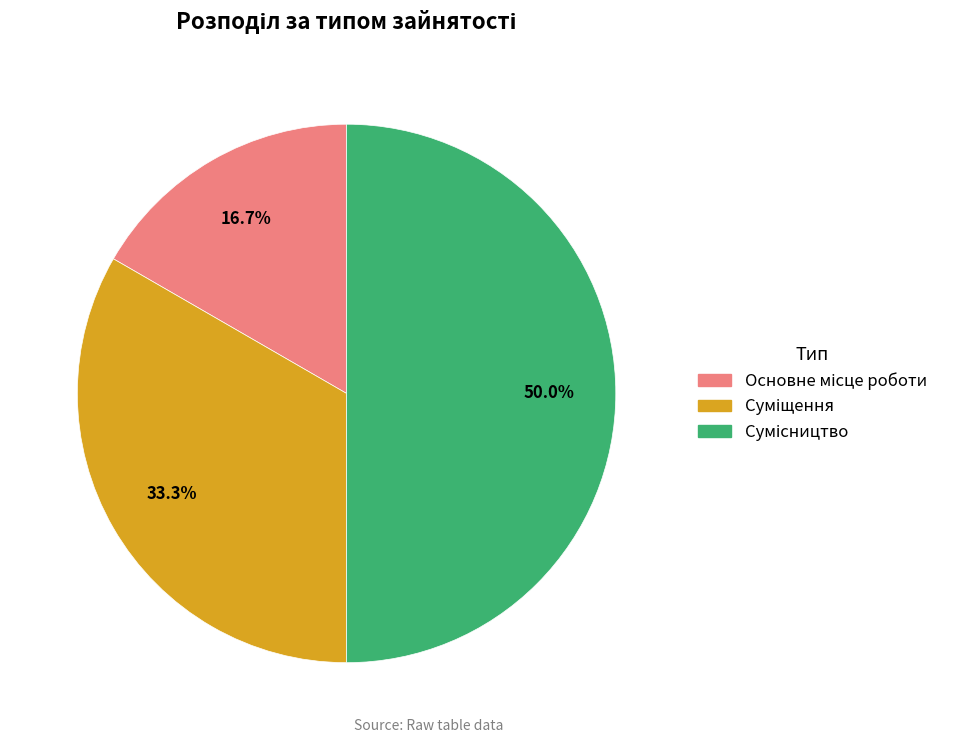

To the nearest percent, what is the combined percentage of Суміщення and Сумісництво?

83%